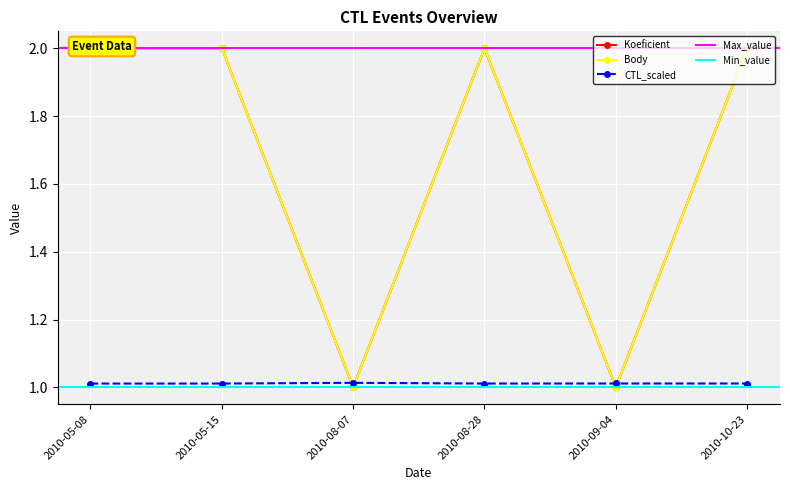

What is the sum of the Koeficient values at 2010-09-04 and 2010-10-23?

3.0